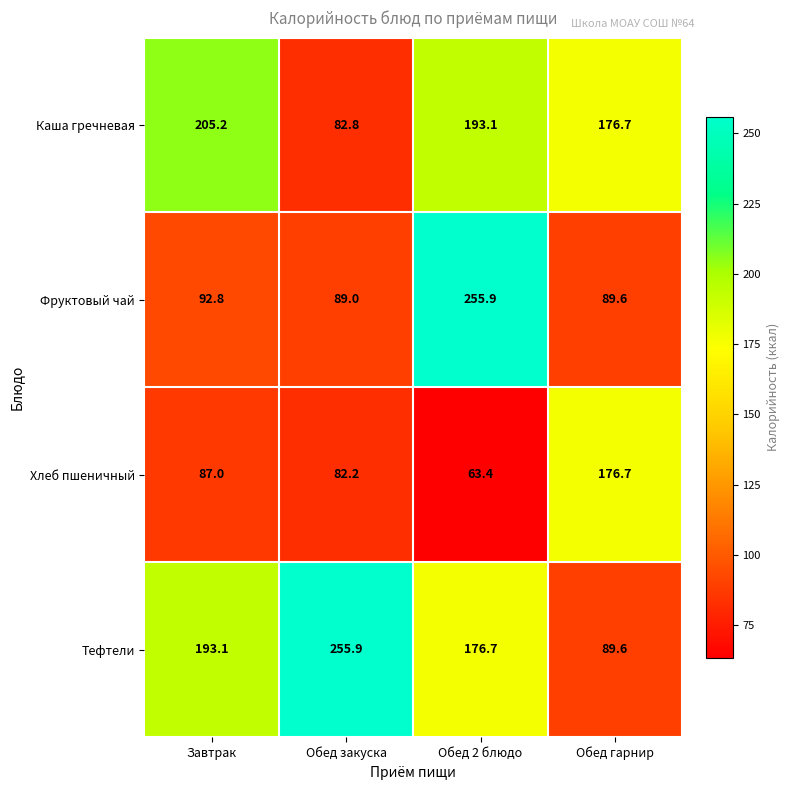

Which label corresponds to the smallest value in the chart?

Обед 2 блюдо